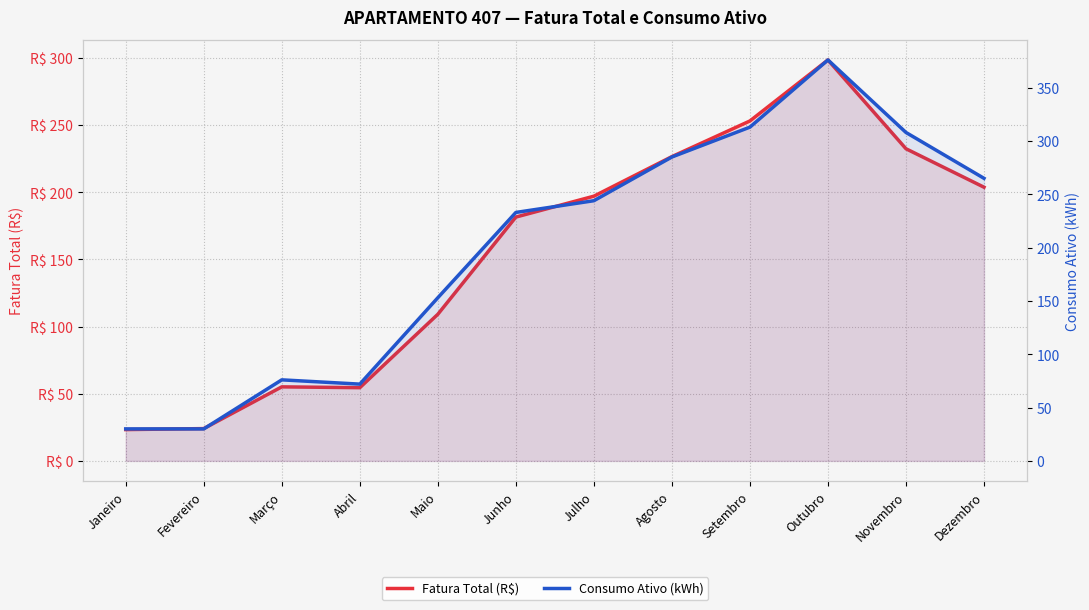

In Consumo Ativo (kWh), how many points are higher than both neighbors (excluding endpoints)?

2